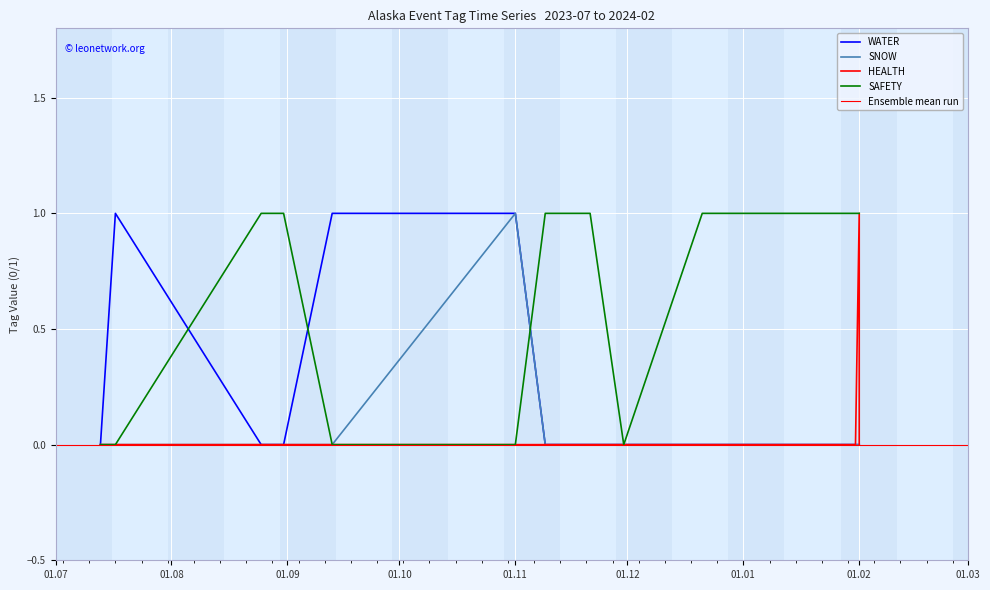

Rank the categories by HEALTH value from lowest to highest.

2023-07-13, 2023-07-17, 2023-08-25, 2023-08-31, 2023-09-13, 2023-11-01, 2023-11-09, 2023-11-13, 2023-11-15, 2023-11-21, 2023-11-30, 2023-12-21, 2023-12-28, 2024-01-31, 2024-02-01, 2024-02-01